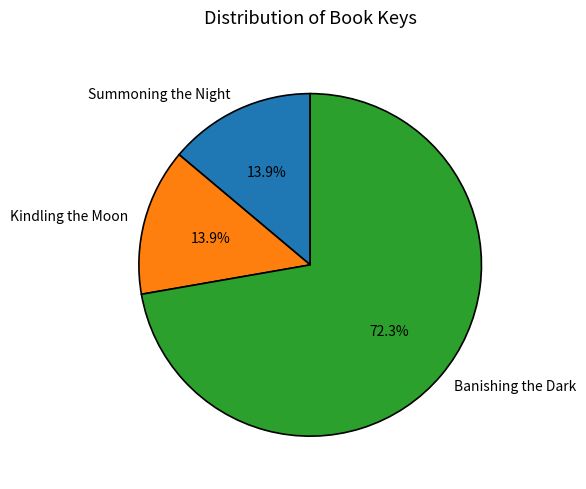

To the nearest percent, what is the combined percentage of Banishing the Dark and Kindling the Moon?

86%